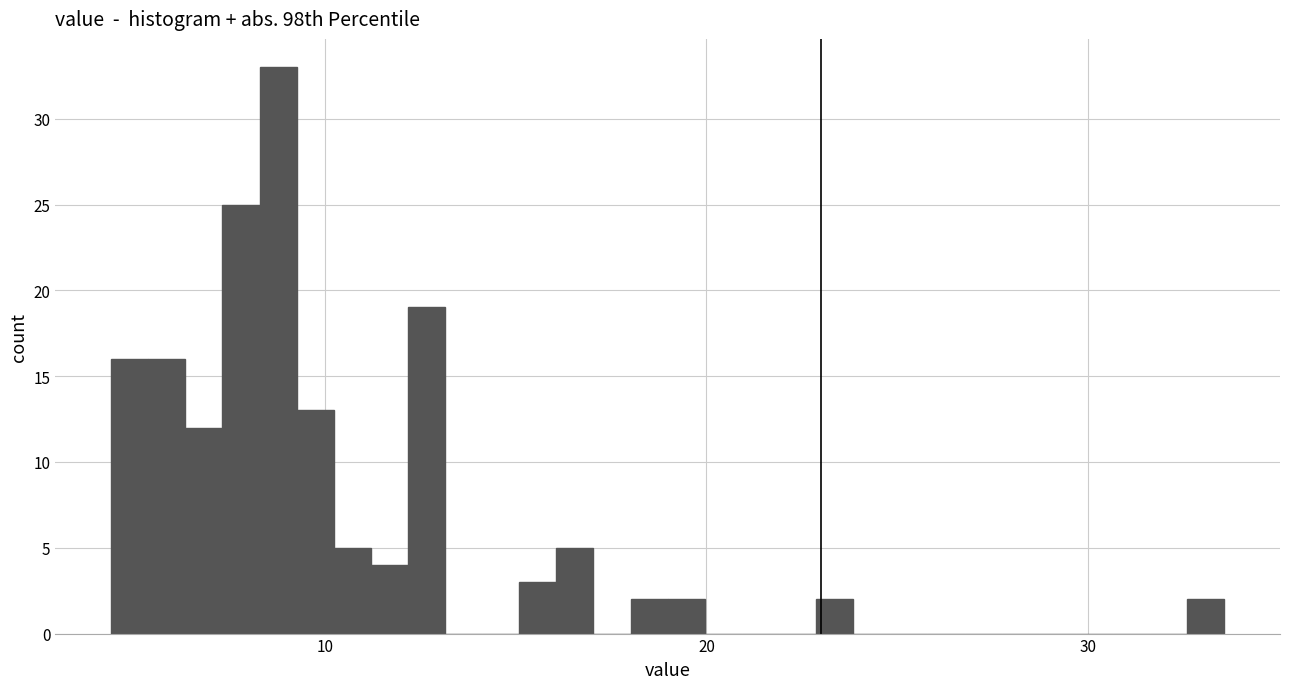

Around what value on the x-axis is the tallest bar? Give the approximate position of its centre, as read against the axis.

9